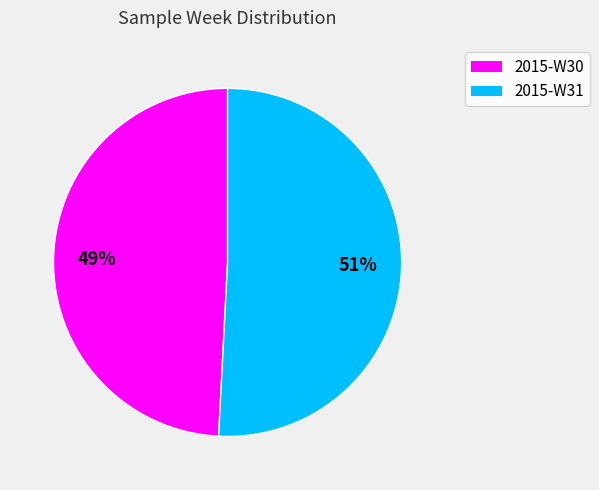

Approximately how many times larger is the value at 2015-W31 compared to 2015-W30?

1.0